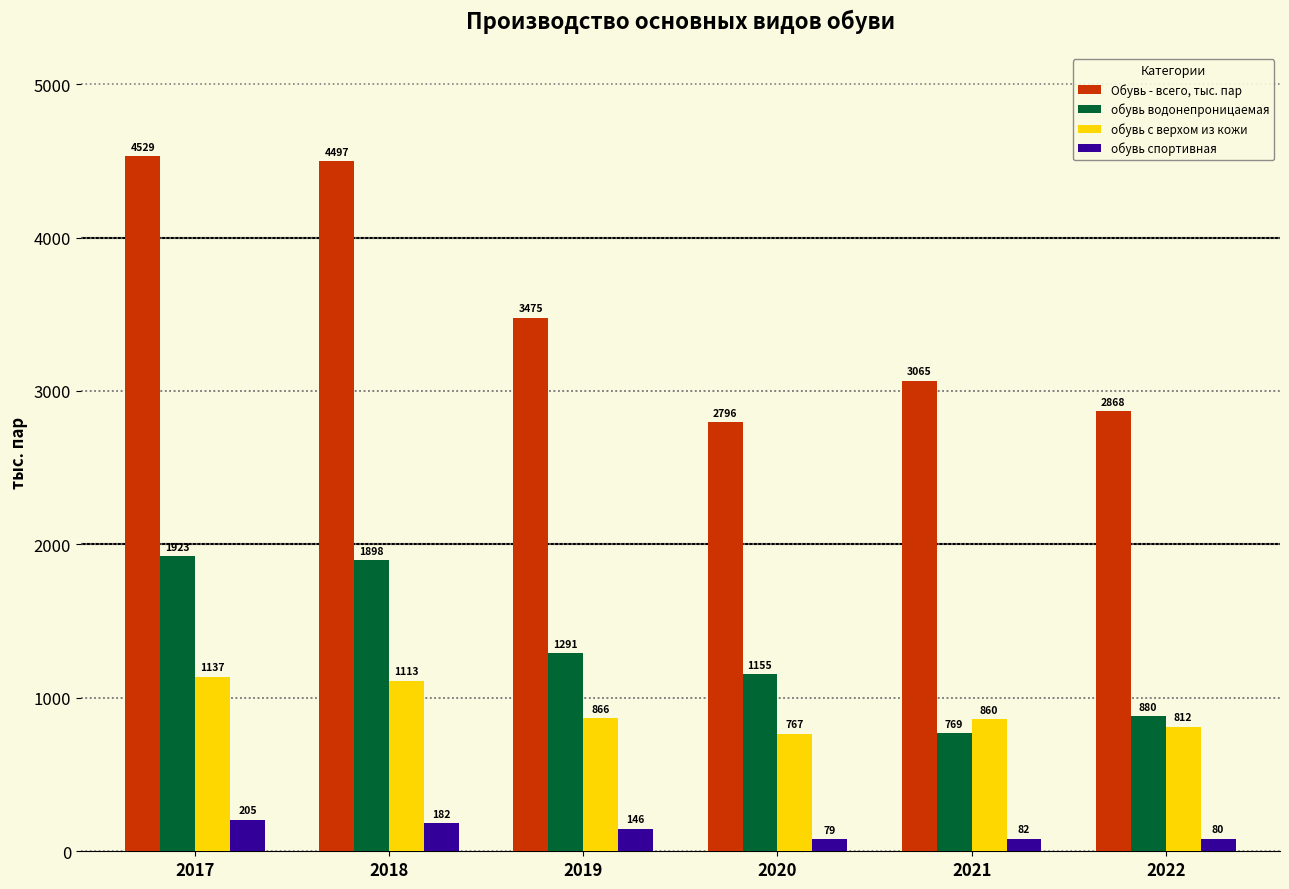

What is the difference between the обувь водонепроницаемая values at 2020 and 2022?

274.7